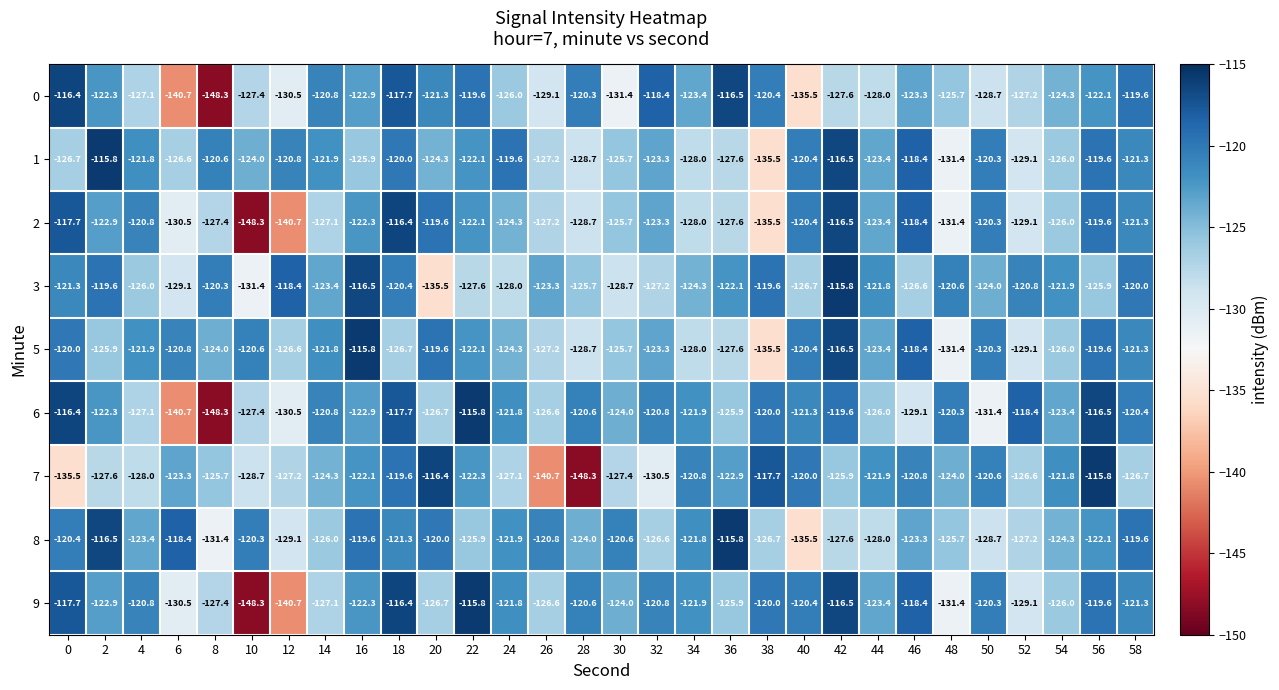

At which label is 8 closest to -125?

48